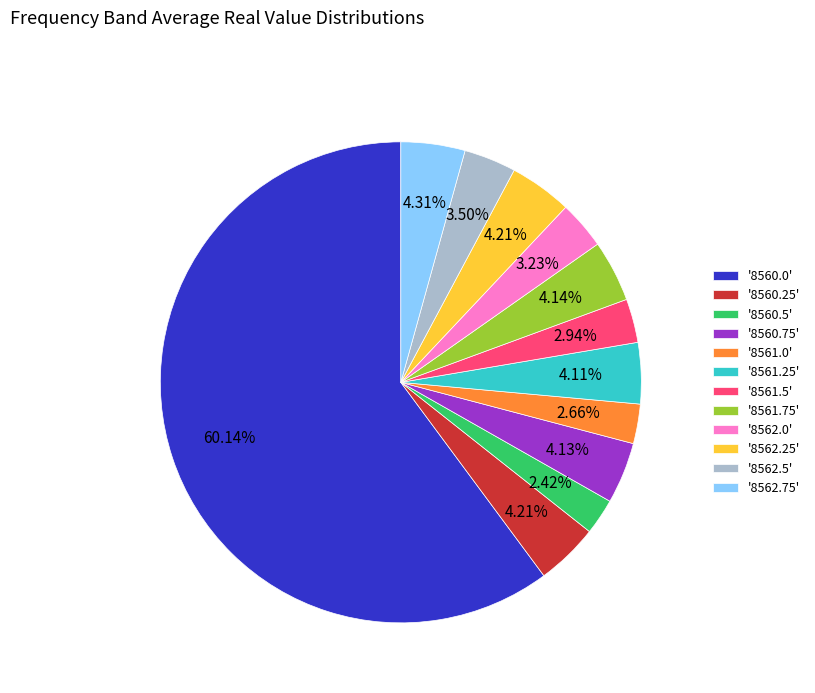

Combined, do '8561.5' and '8562.5' account for over 50%?

No